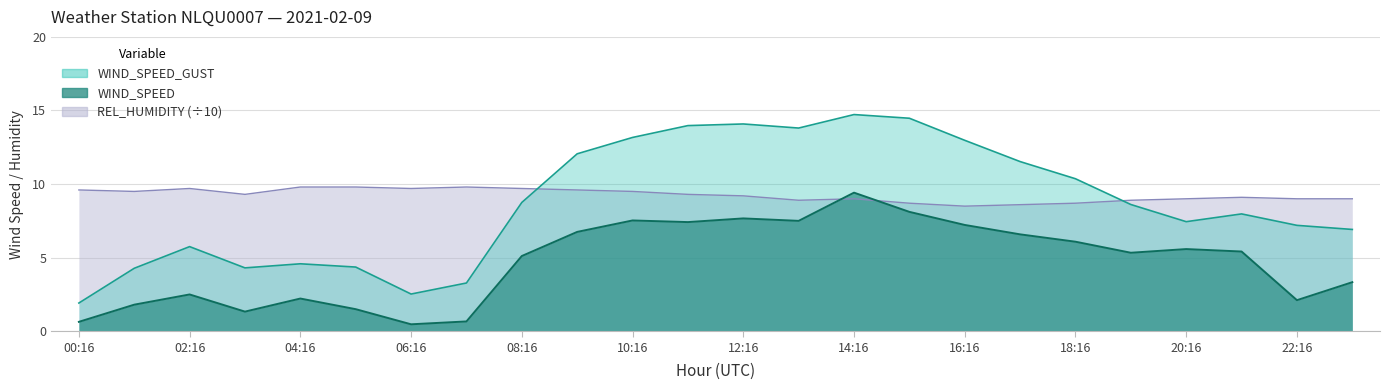

Which has a higher value, 00:16 or 12:16?

12:16